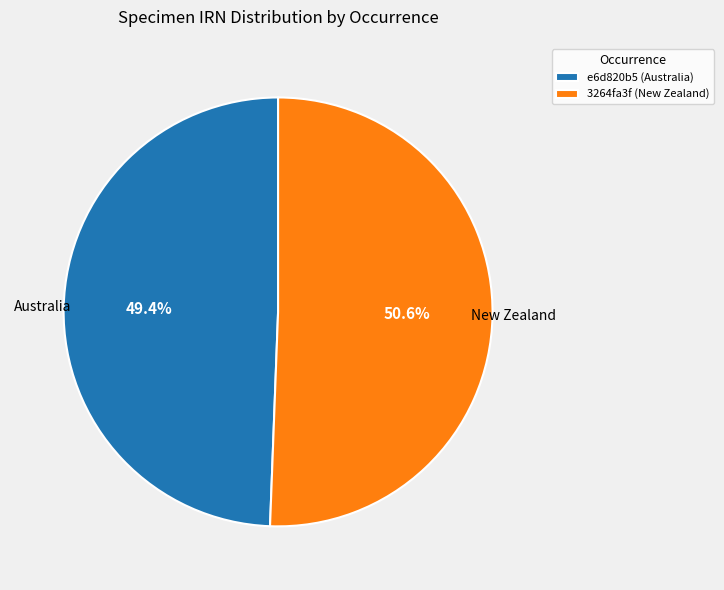

Approximately how many times larger is the value at 3264fa3f (New Zealand) compared to e6d820b5 (Australia)?

1.0